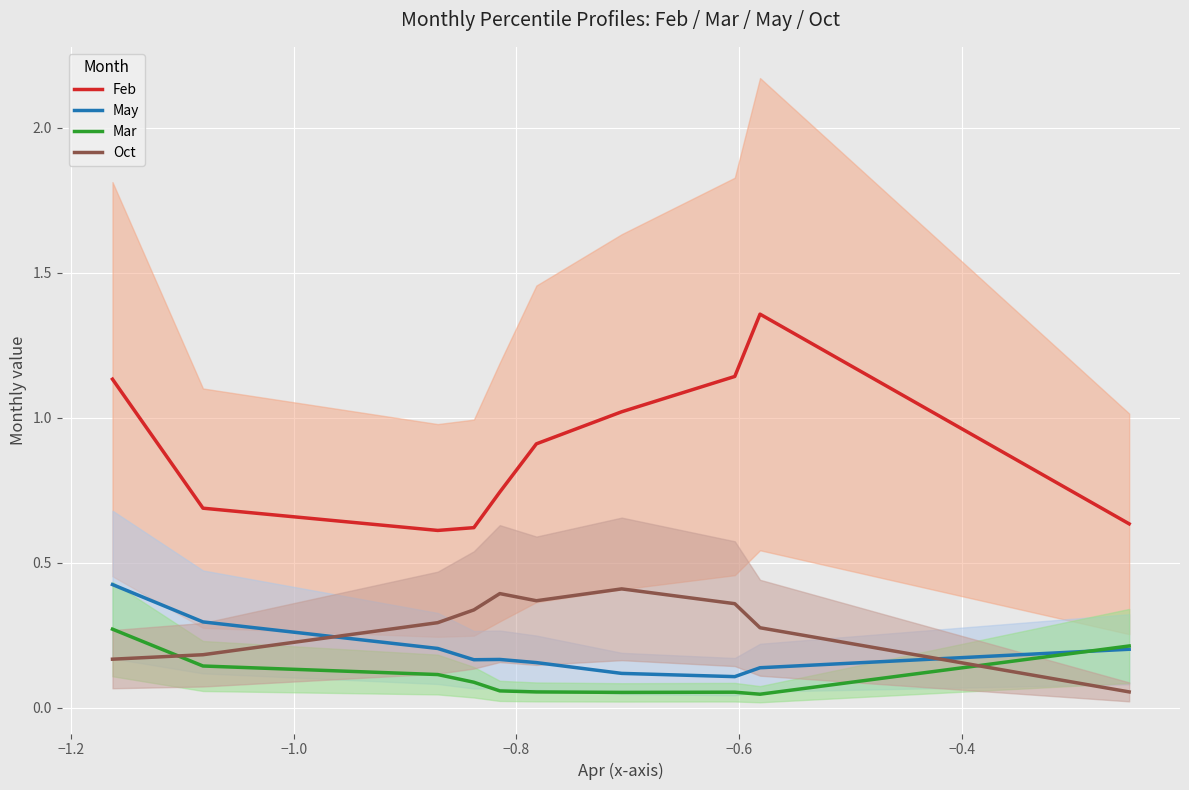

How many intersections are there between Oct and Mar?

2